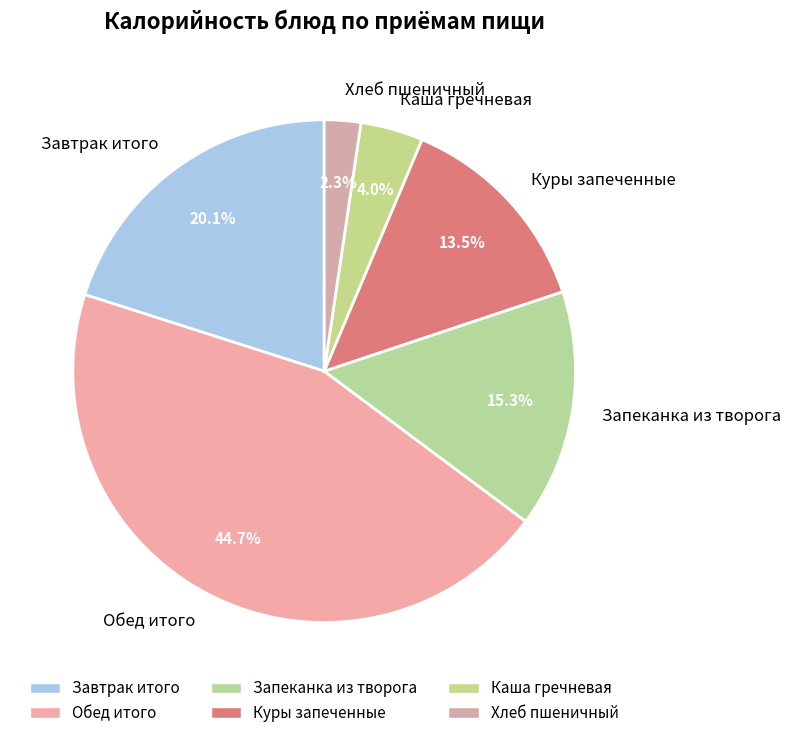

True or false: Хлеб пшеничный accounts for 2% of the total.

True